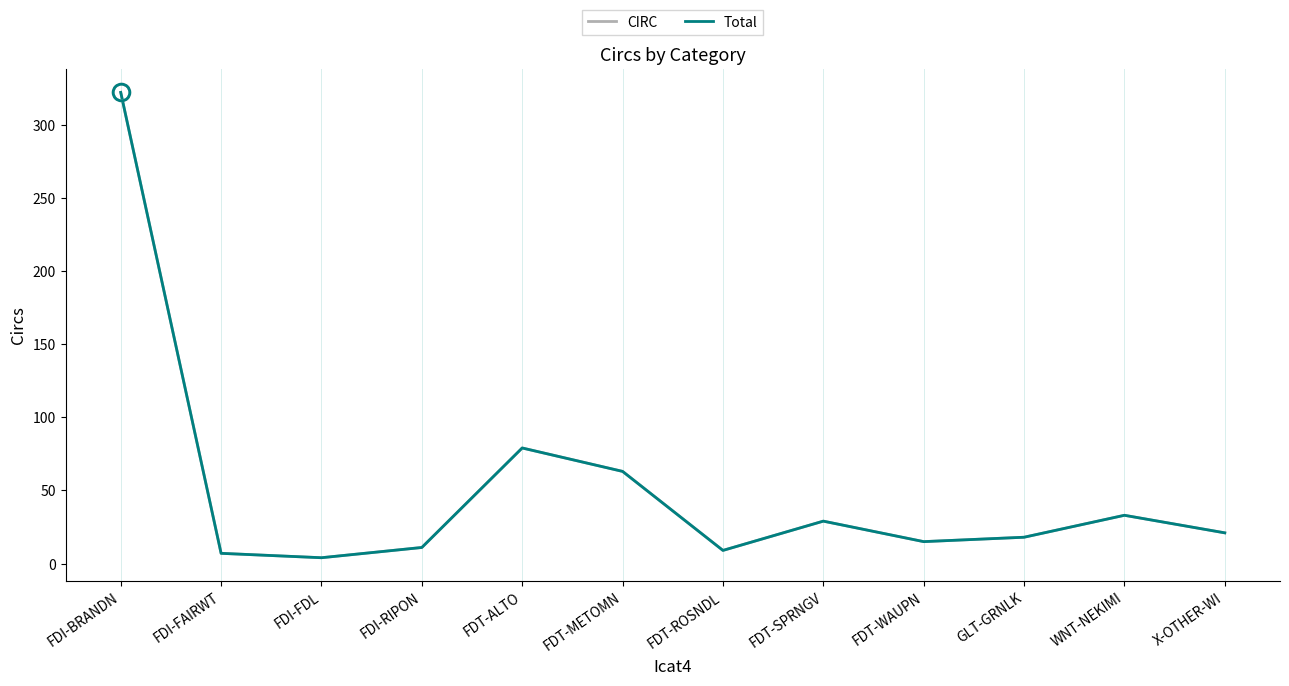

How many interior local peaks does the Total series have?

3